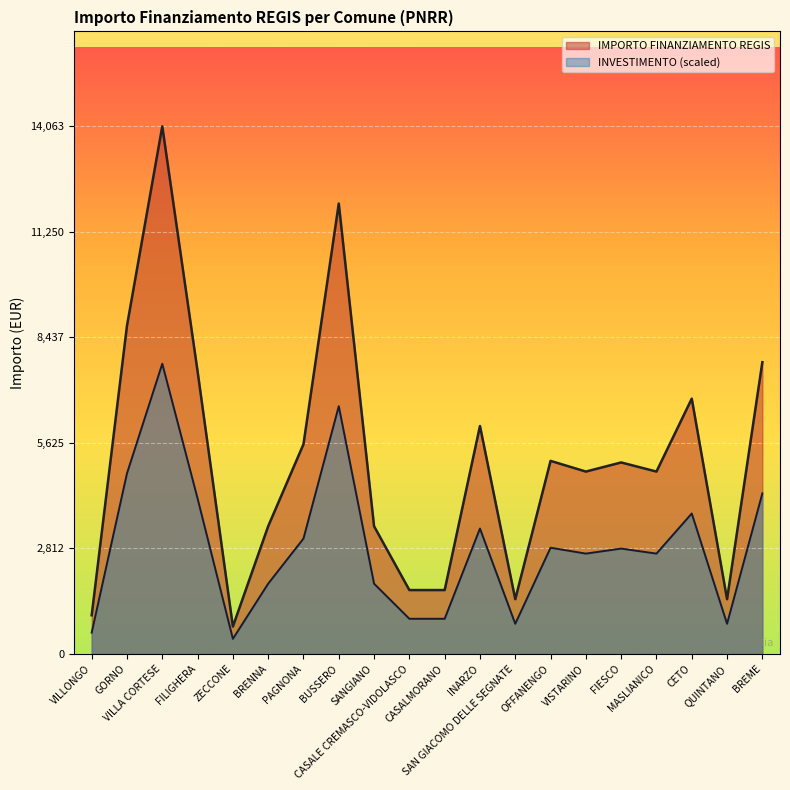

What is the sum of all values?

103441